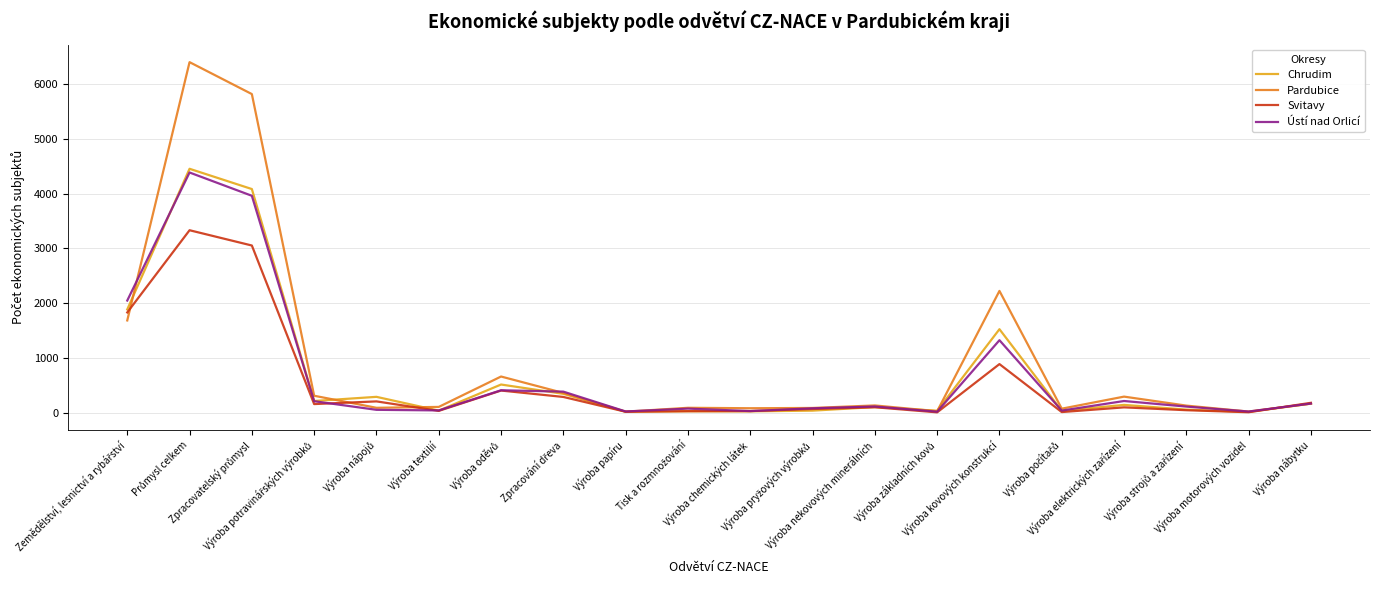

What is the maximum value shown in the chart?

6400